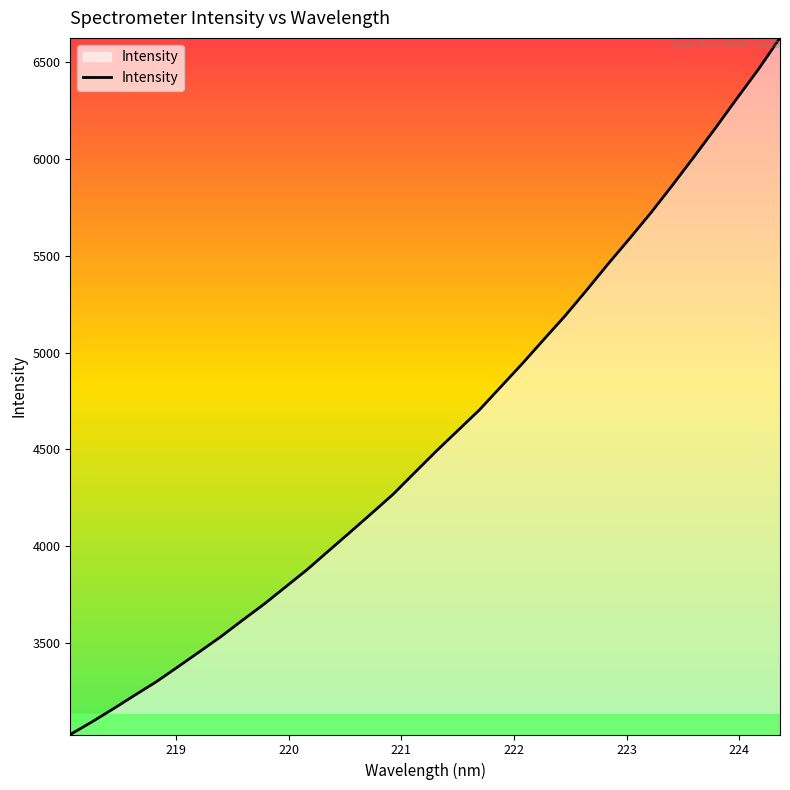

What is the difference between the maximum and minimum values?

3597.7